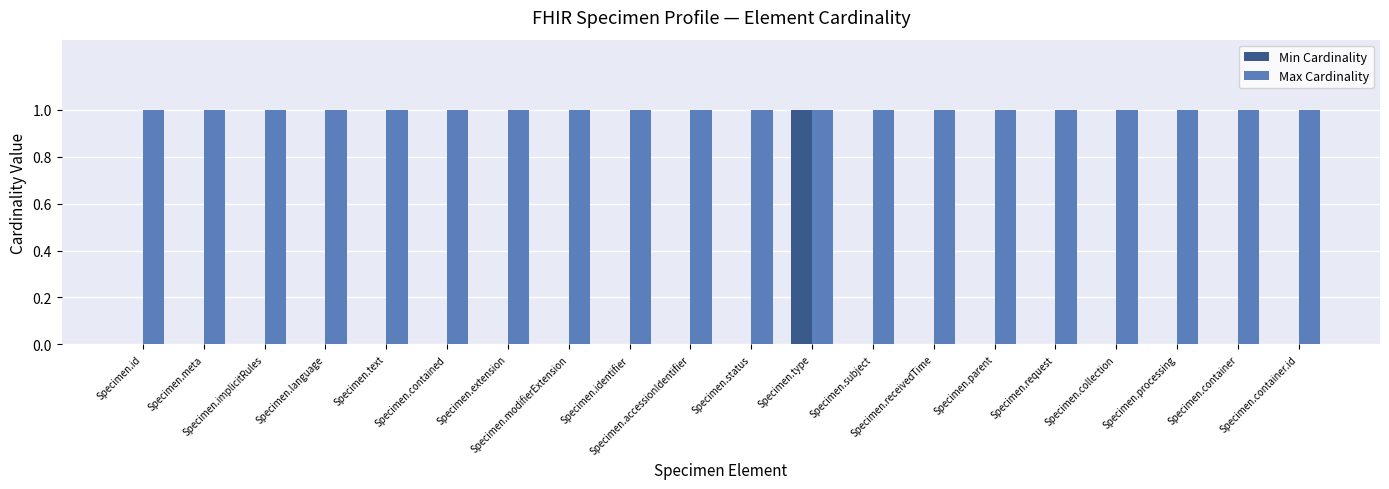

What are all the series names shown in the legend?

Min Cardinality, Max Cardinality